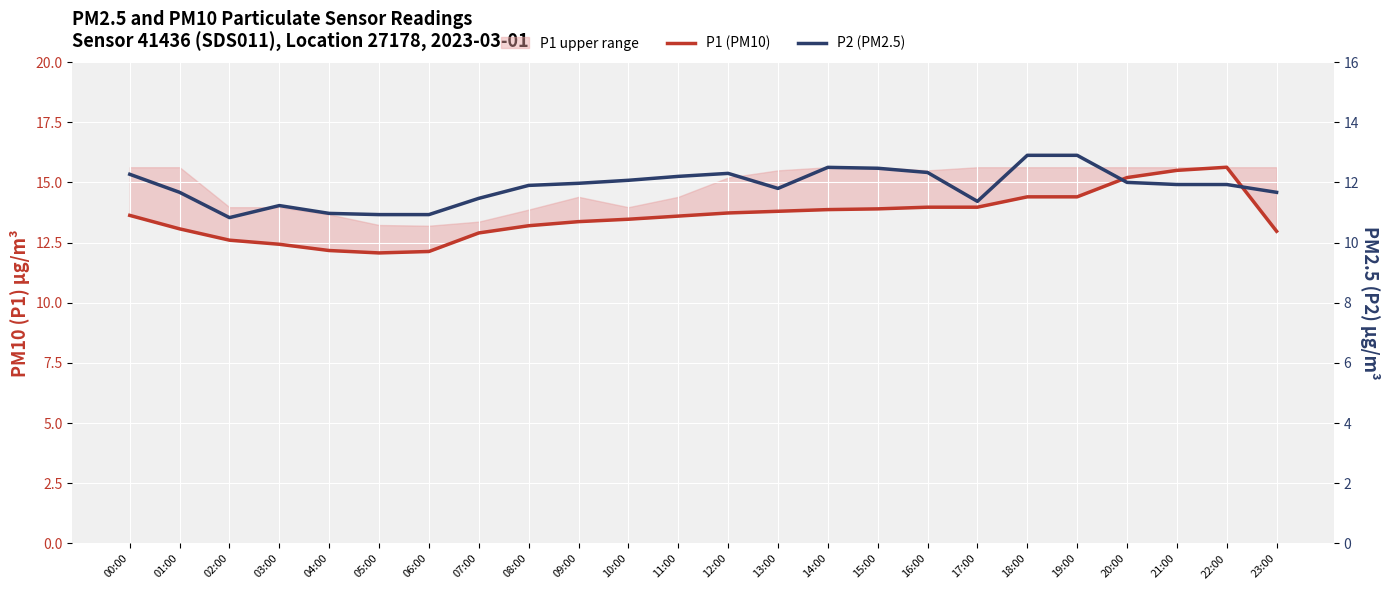

Is the value of P2 (PM2.5) at 06:00 greater than the value of P1 (PM10) at 18:00?

No